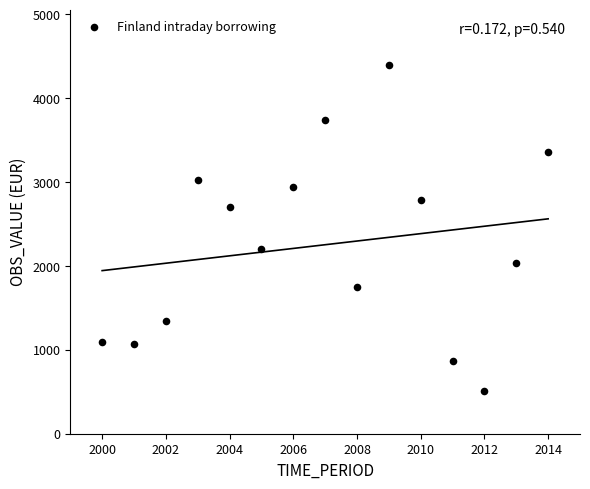

What is the range of X values (max minus min)?

14